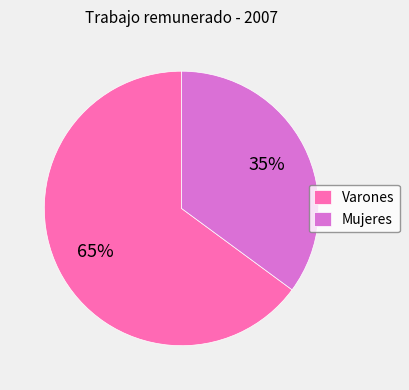

To the nearest percent, what portion does Varones represent?

65%